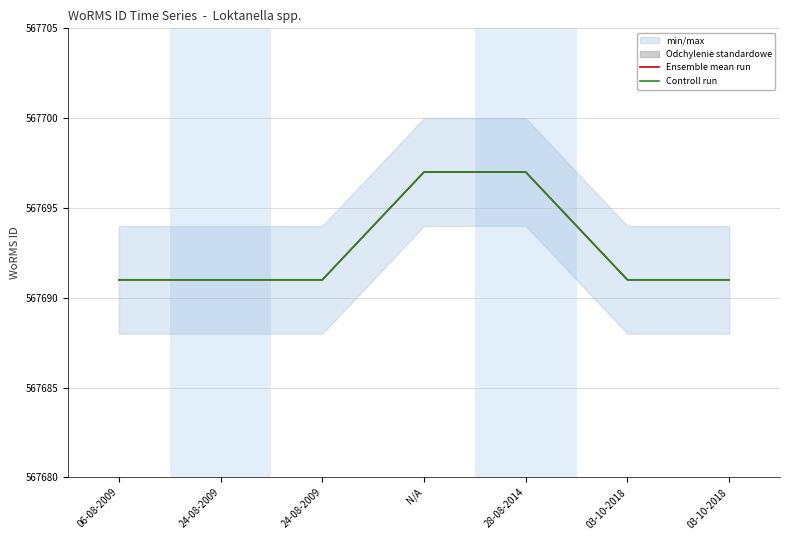

What is the smallest value displayed?

567691